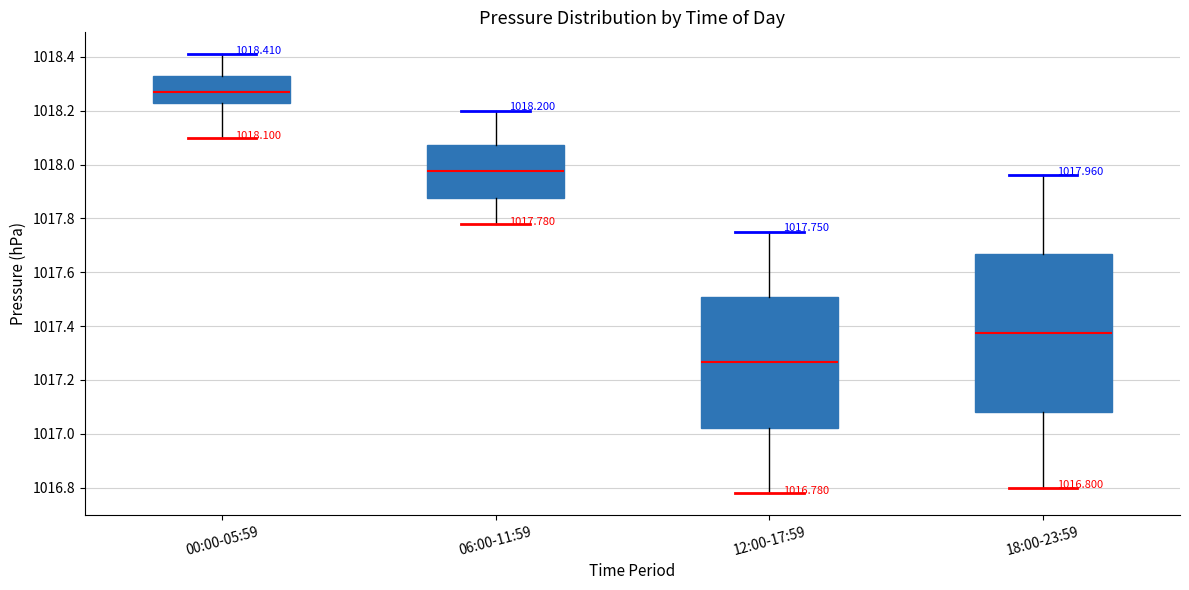

Comparing the boxes themselves (not the whiskers), which one is the tallest?

18:00-23:59